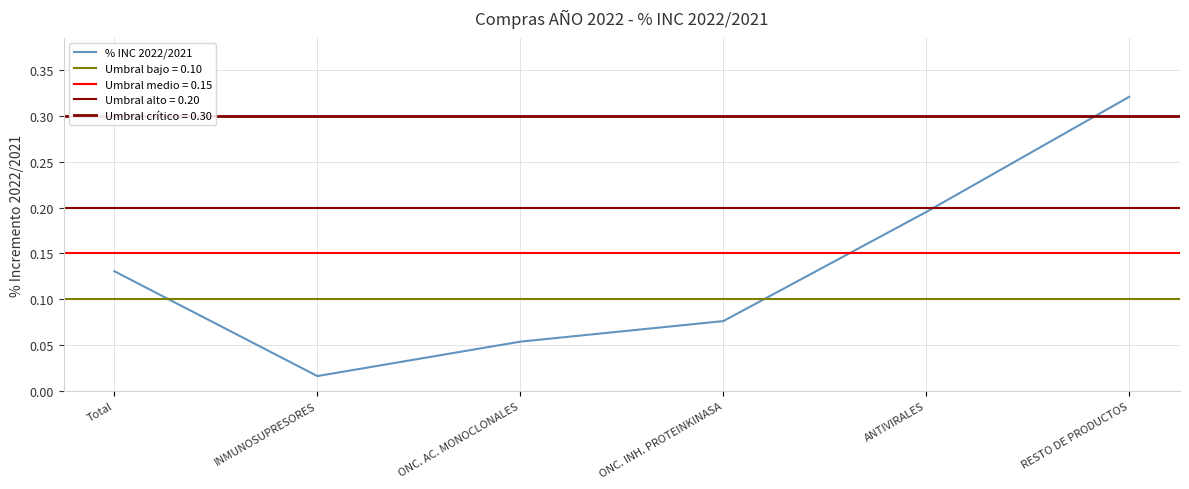

Between ONC. AC. MONOCLONALES and RESTO DE PRODUCTOS, which is larger?

RESTO DE PRODUCTOS